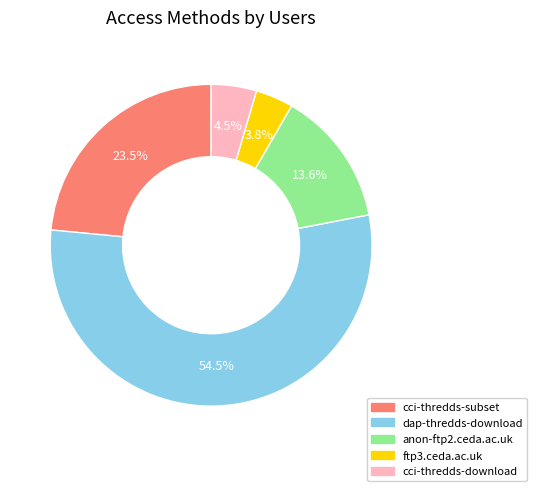

Is the sum of cci-thredds-download and anon-ftp2.ceda.ac.uk greater than half?

No